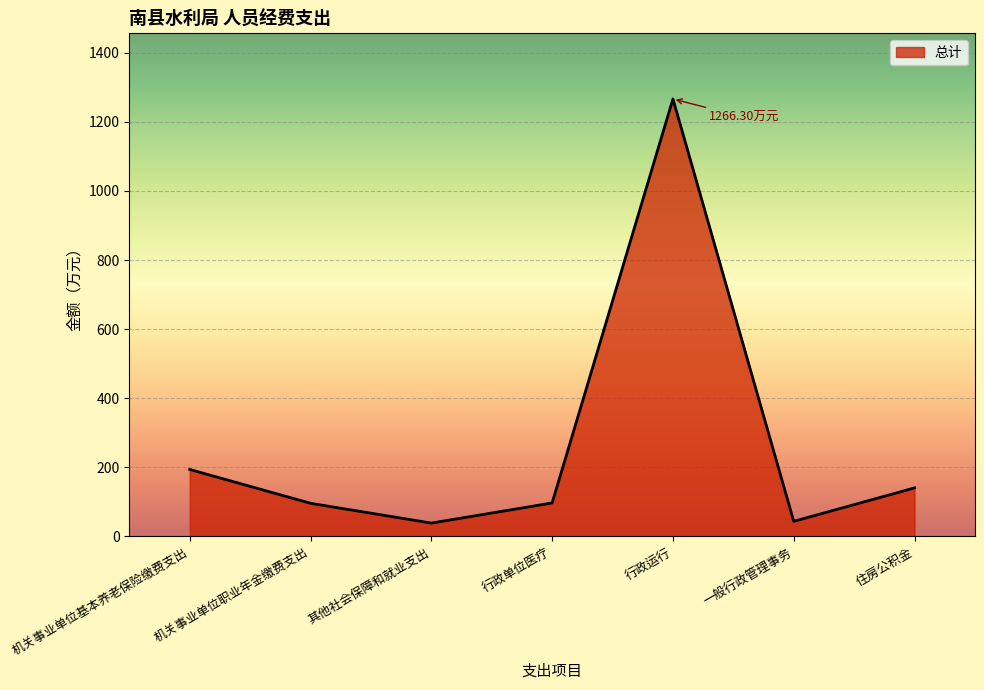

Where is the data nearest to the value 652?

机关事业单位基本养老保险缴费支出